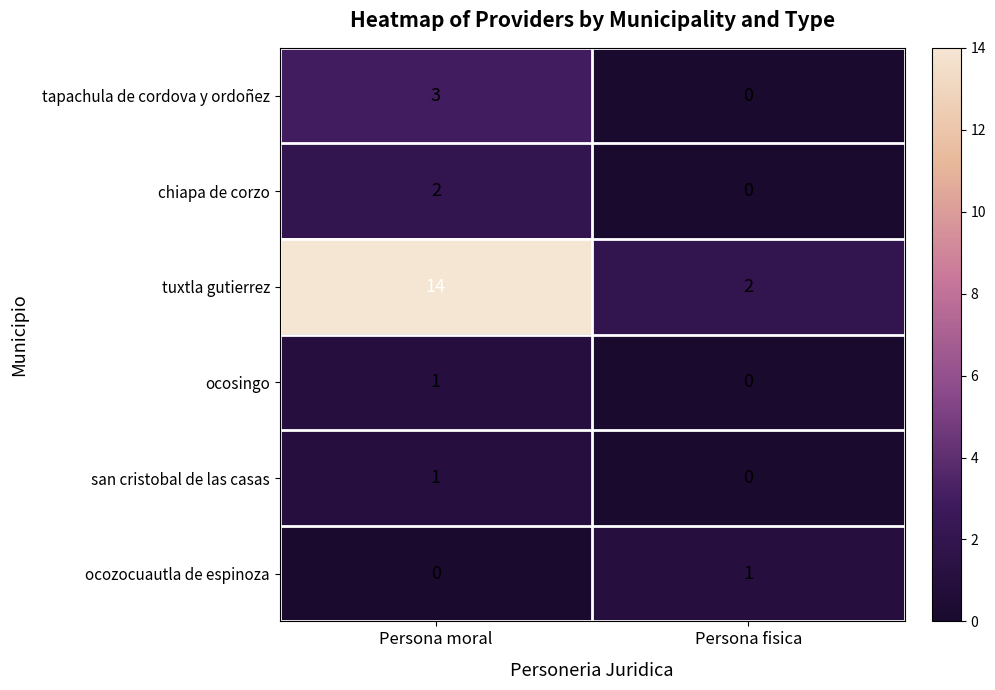

What is the sum of the tuxtla gutierrez values at Persona moral and Persona fisica?

16